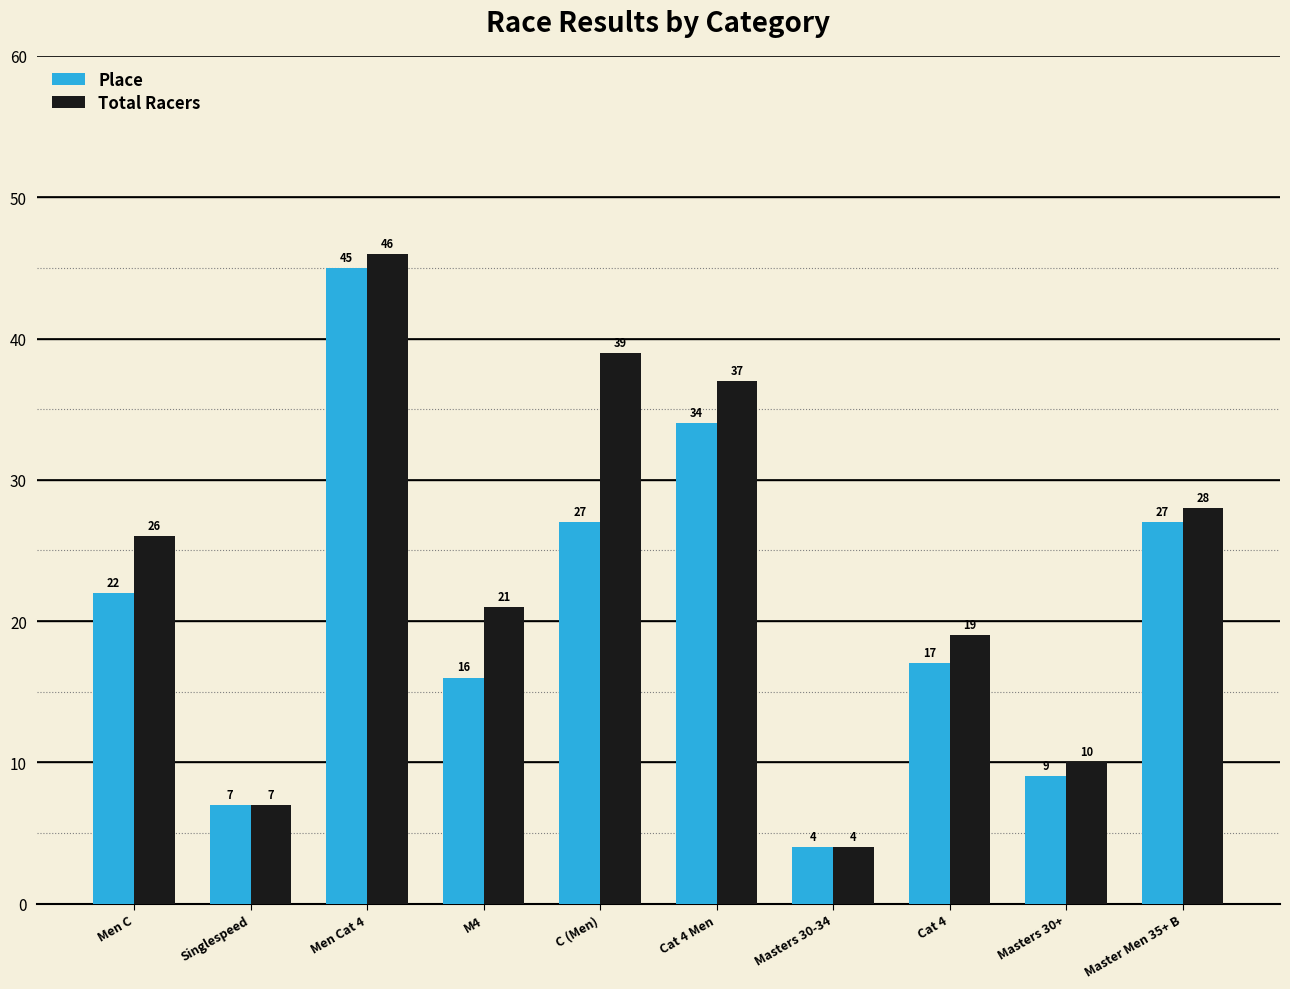

What is the value of the Place bar at the 8th from the left?

17